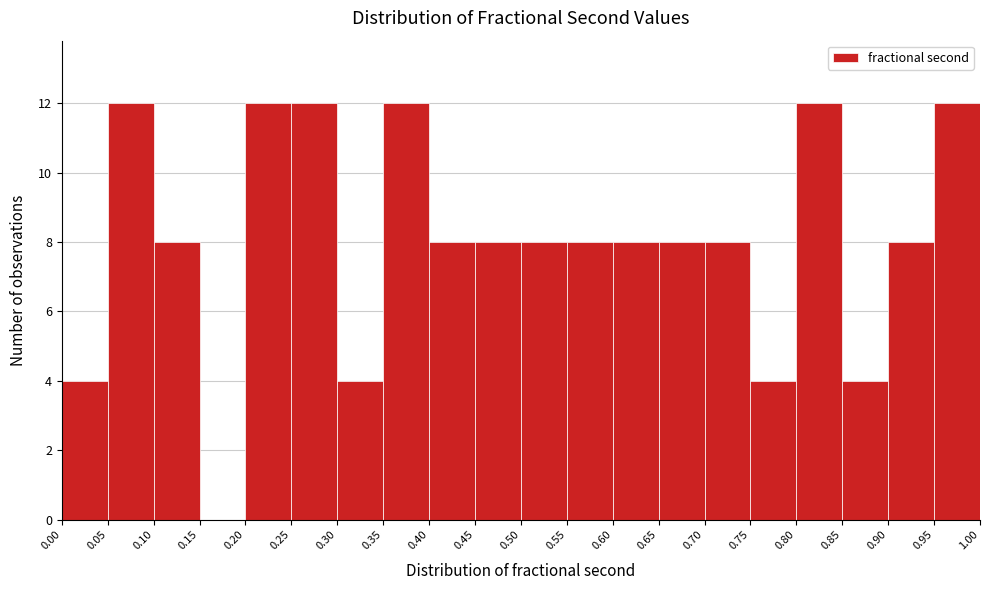

Reading left to right, list every bar in this chart as the range it spans on the x-axis followed by its height. The values are not printed on the chart, so give them approximately, as read against the axis.

0.00 to 0.05: 4
0.05 to 0.10: 12
0.10 to 0.15: 8
0.15 to 0.20: 0
0.20 to 0.25: 12
0.25 to 0.30: 12
0.30 to 0.35: 4
0.35 to 0.40: 12
0.40 to 0.45: 8
0.45 to 0.50: 8
0.50 to 0.55: 8
0.55 to 0.60: 8
0.60 to 0.65: 8
0.65 to 0.70: 8
0.70 to 0.75: 8
0.75 to 0.80: 4
0.80 to 0.85: 12
0.85 to 0.90: 4
0.90 to 0.95: 8
0.95 to 1.00: 12